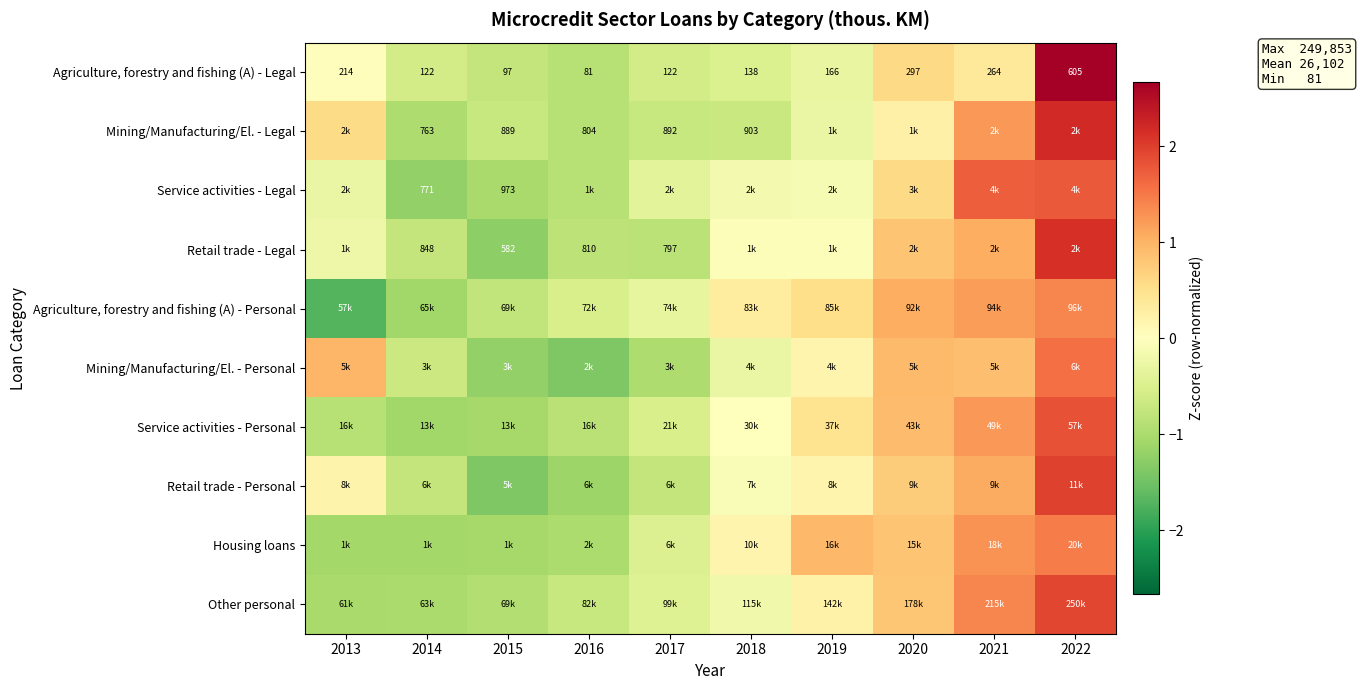

What is the total value across all series at 2021?

11.4